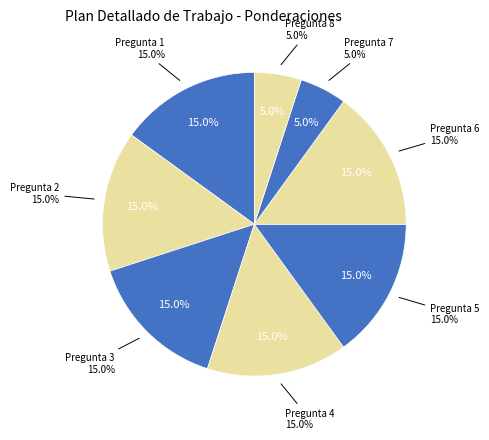

How many segments does this pie chart have?

8